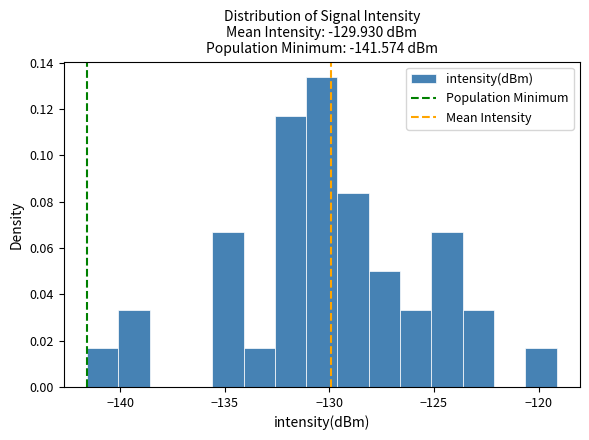

Around what value on the x-axis is the tallest bar? Give the approximate position of its centre, as read against the axis.

-130.5